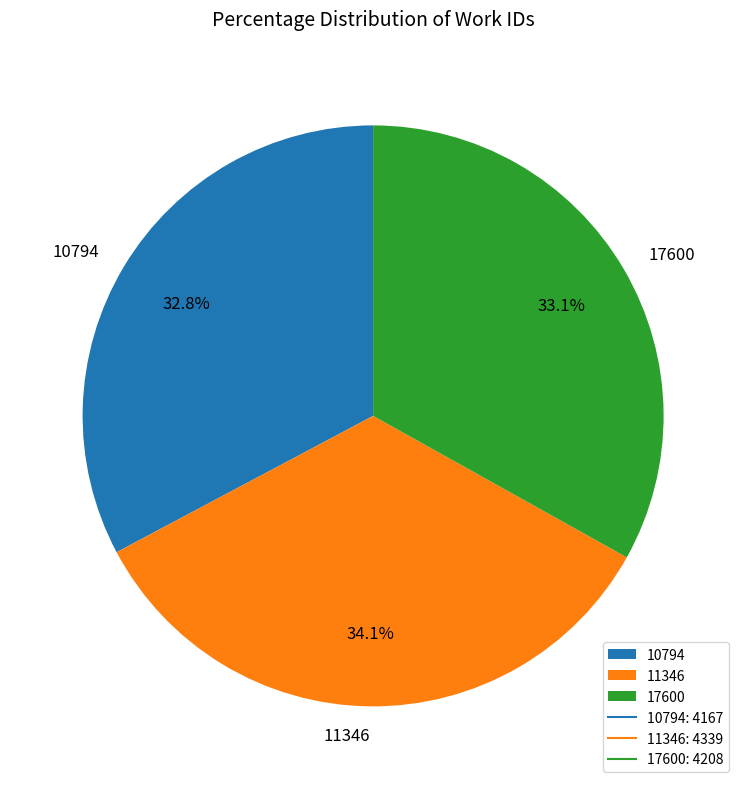

Does 11346 account for over 50% of the chart?

No